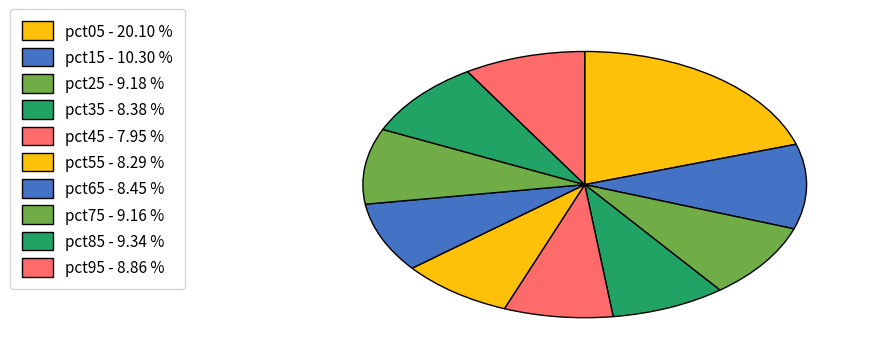

What is the smallest slice in the pie chart?

pct45